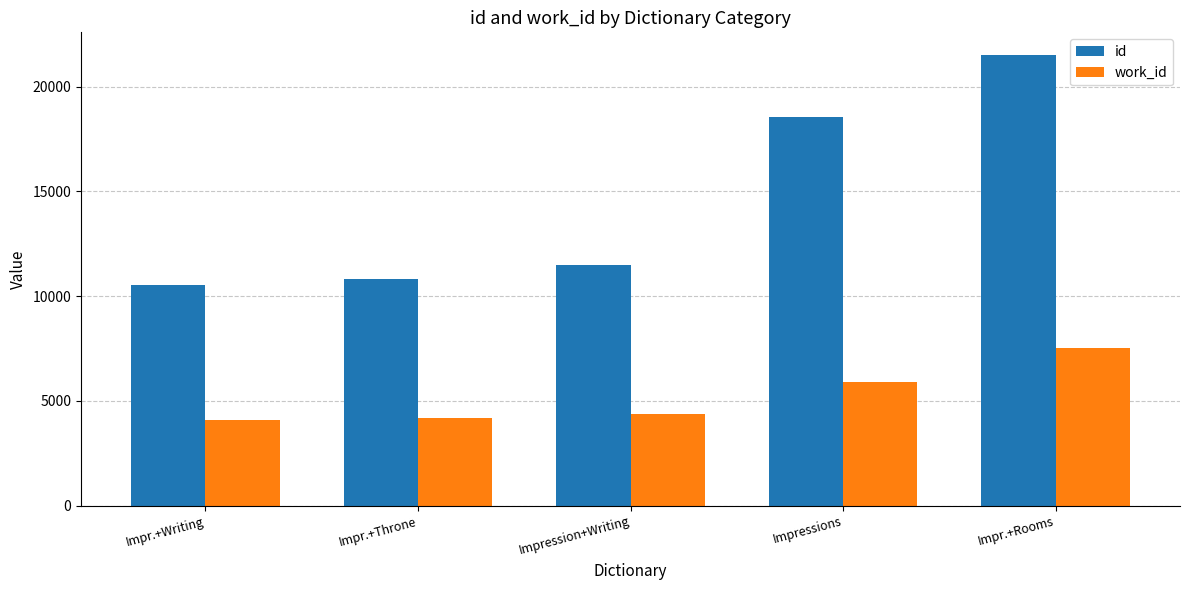

The work_id series shows 5549.2 at Impr.+Throne. True or false?

False